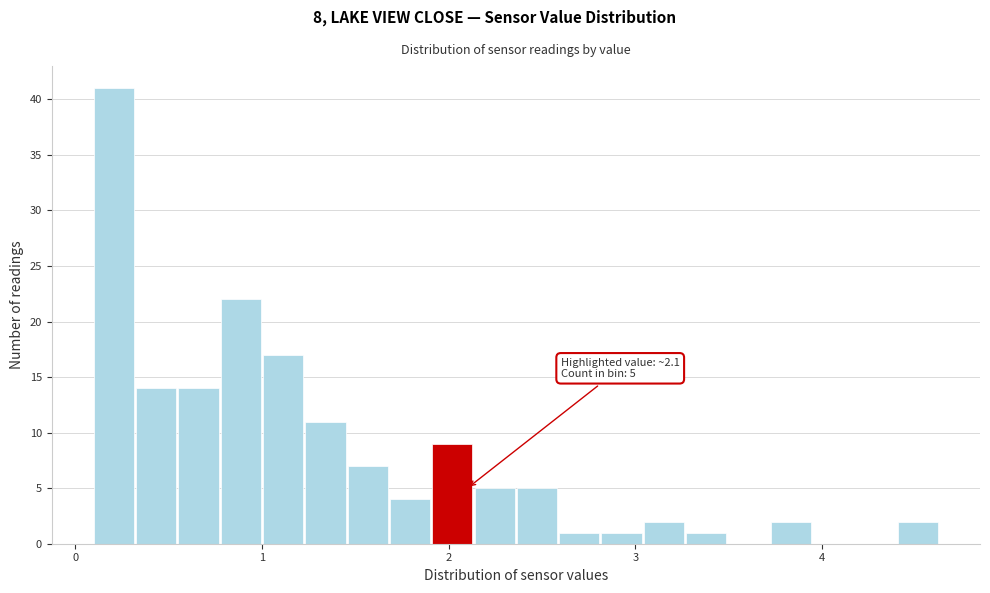

Read against the x-axis, roughly where is the centre of the tallest bar?

0.2